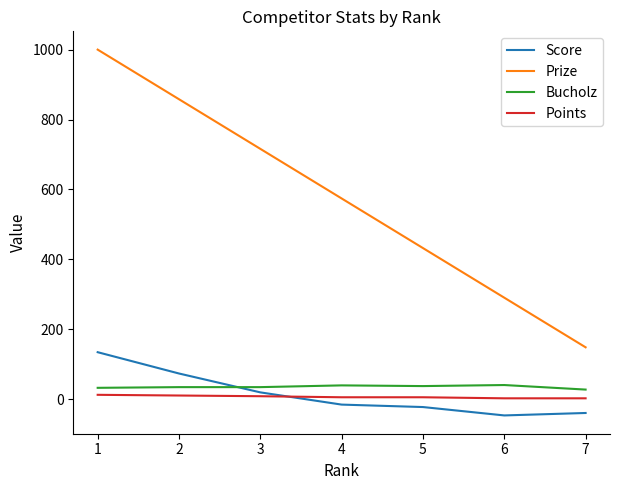

What are all the series names shown in the legend?

Score, Prize, Bucholz, Points